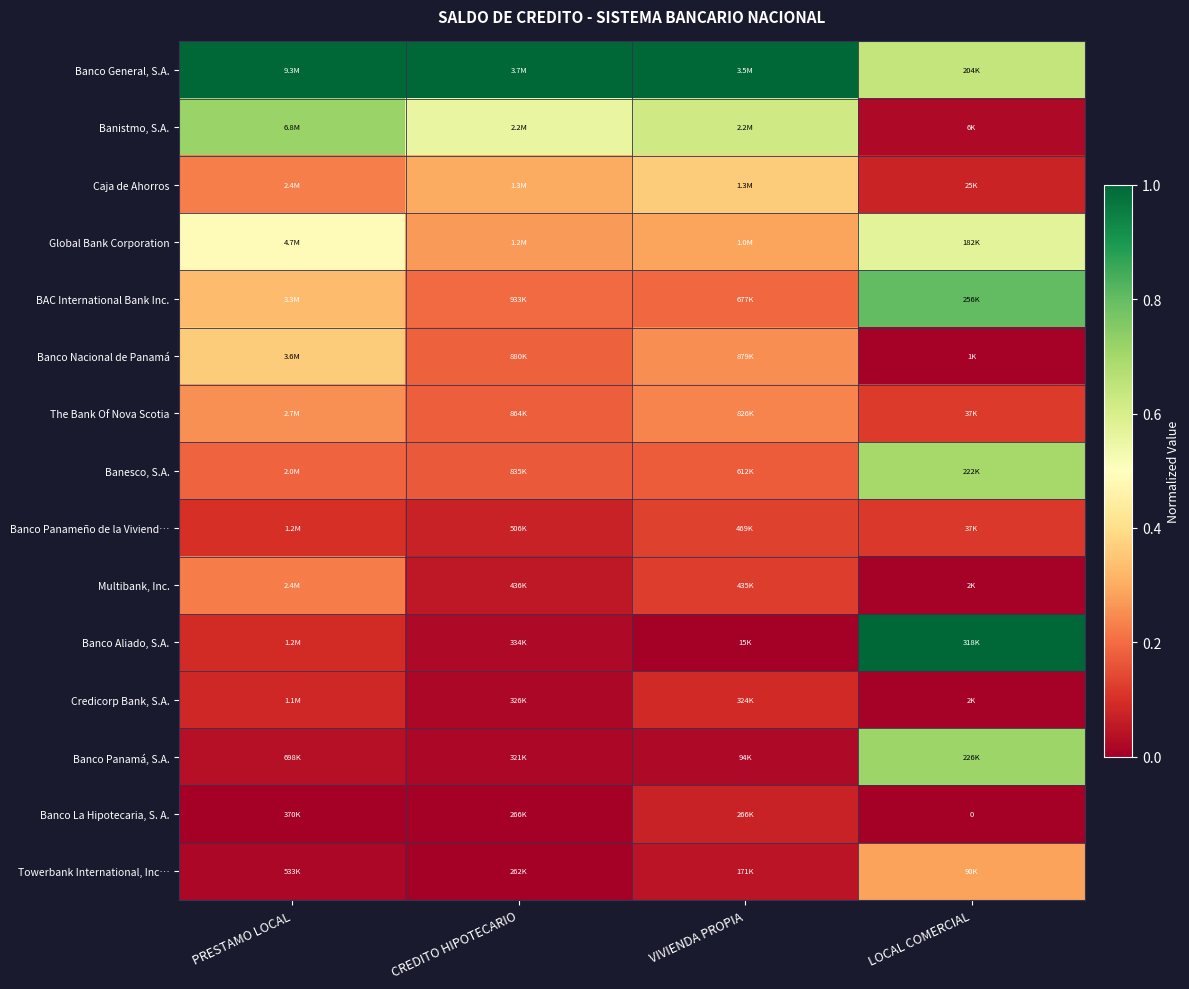

How many Global Bank Corporation values are between 0 and 1?

4